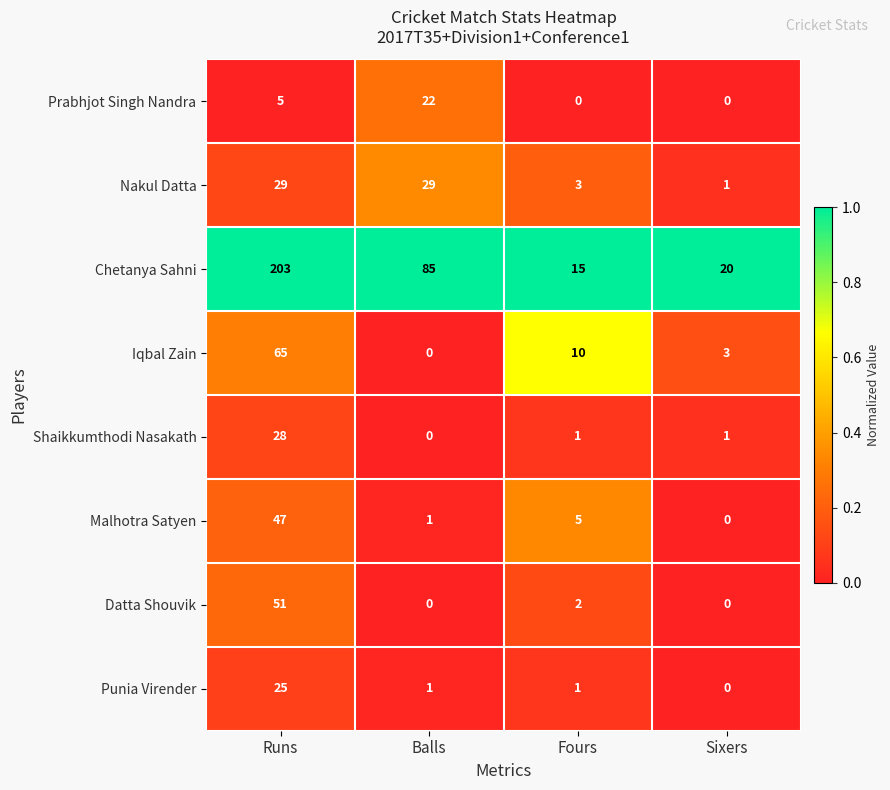

The value of Nakul Datta at Balls is 29. True or false?

True